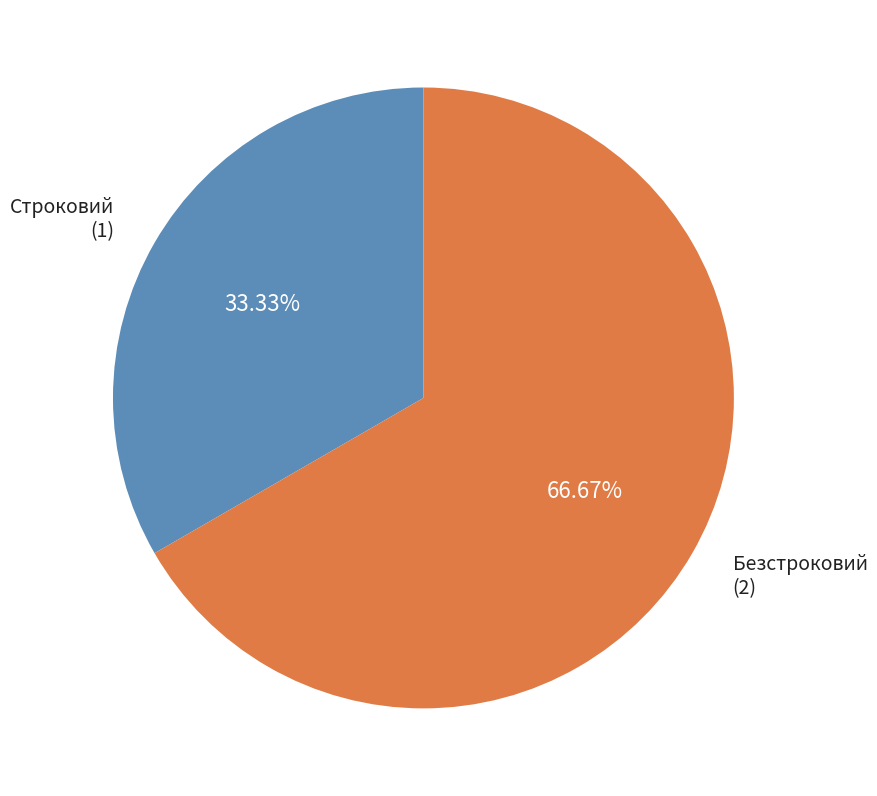

Does any single category account for the majority?

Yes